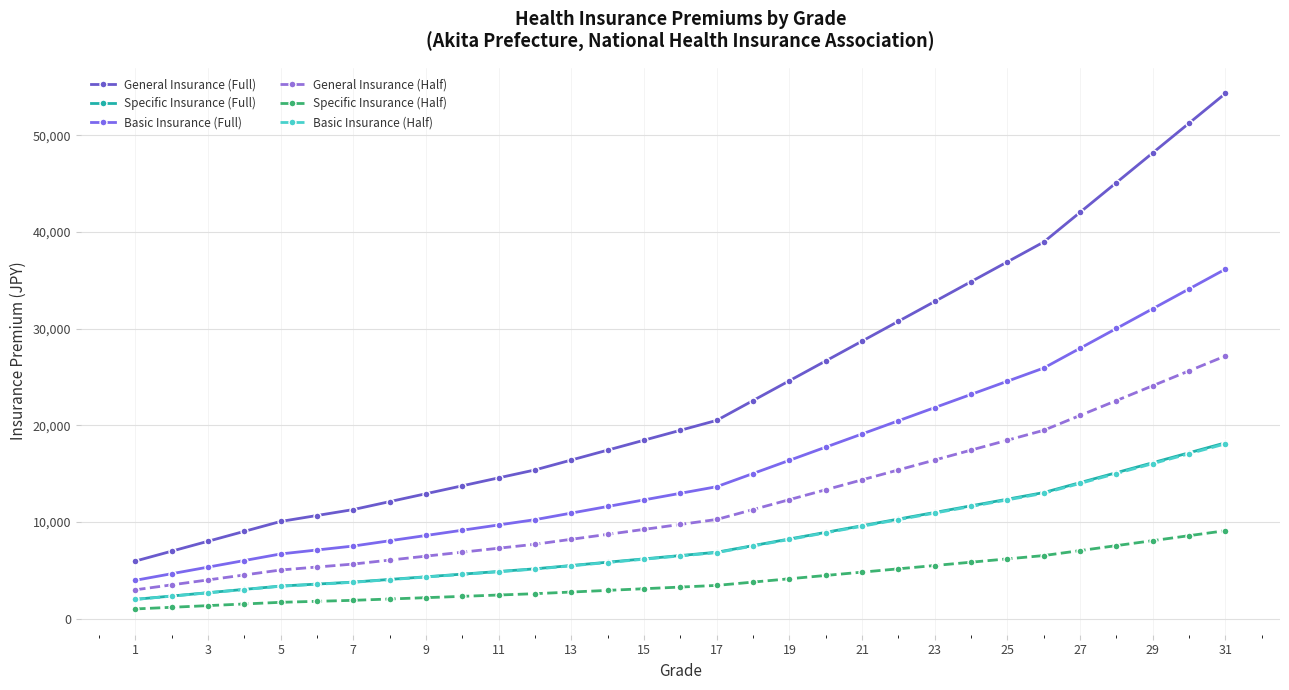

How many lines are shown in the chart?

6